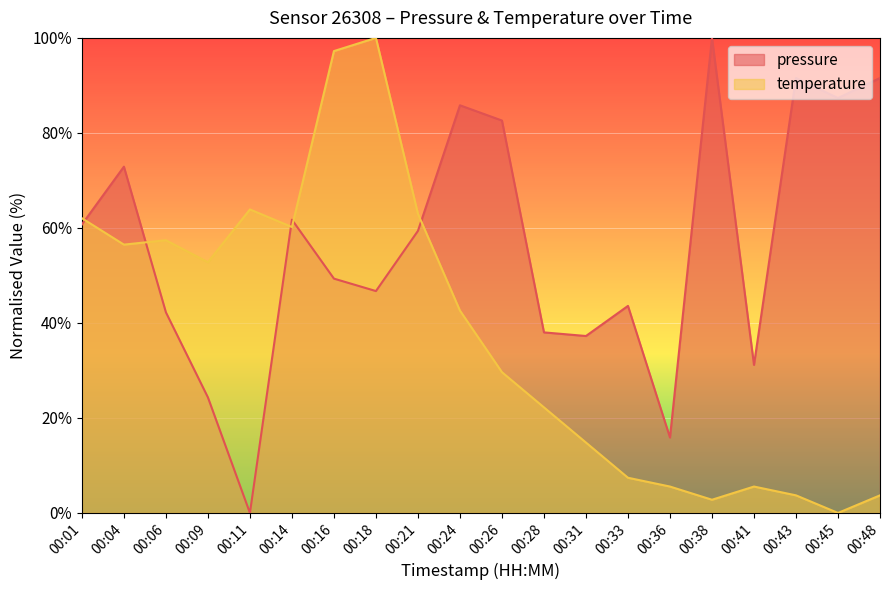

At which category is the sum across all series the highest?

00:18